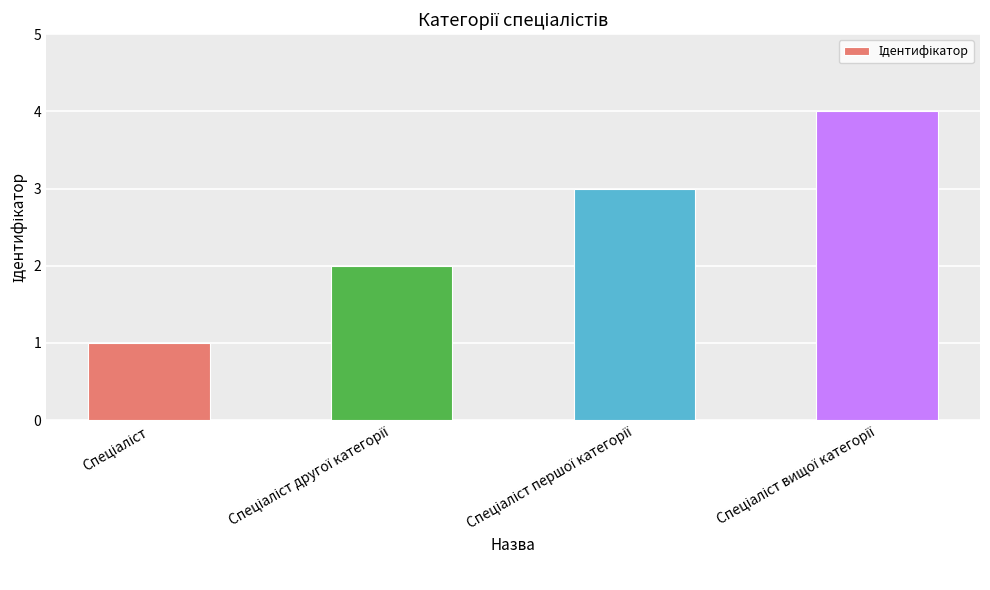

Are the bars horizontal?

No